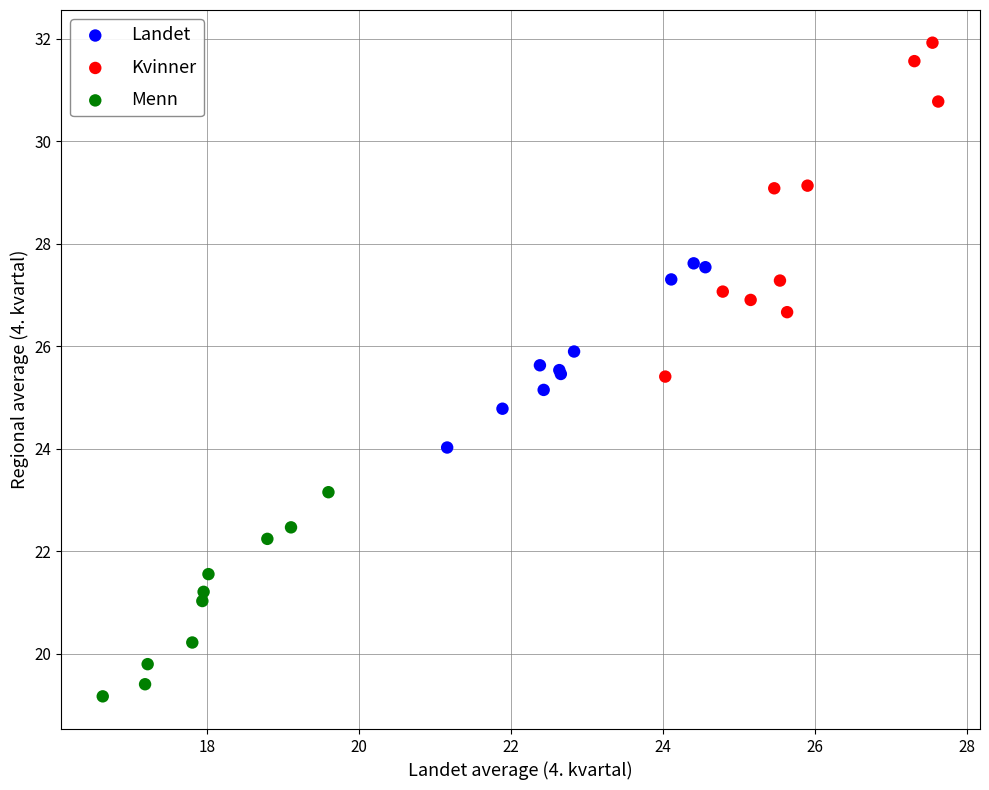

Which series reaches the minimum Y coordinate?

Menn